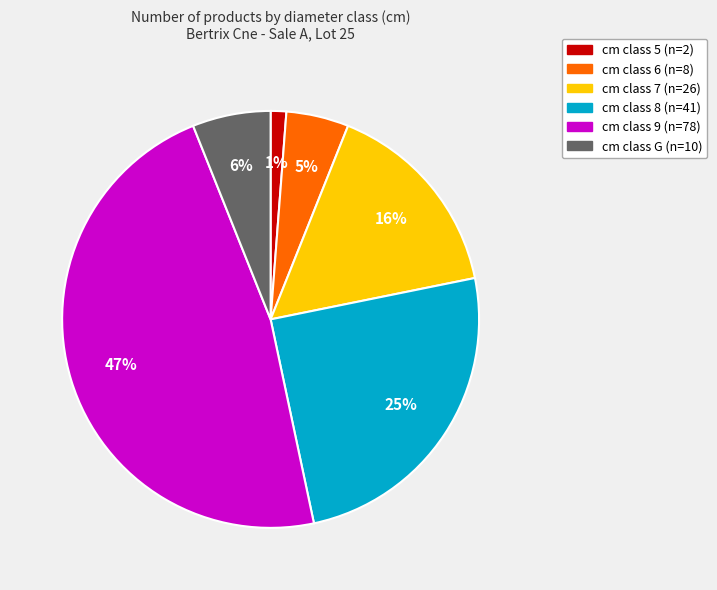

Does any single category account for the majority?

No